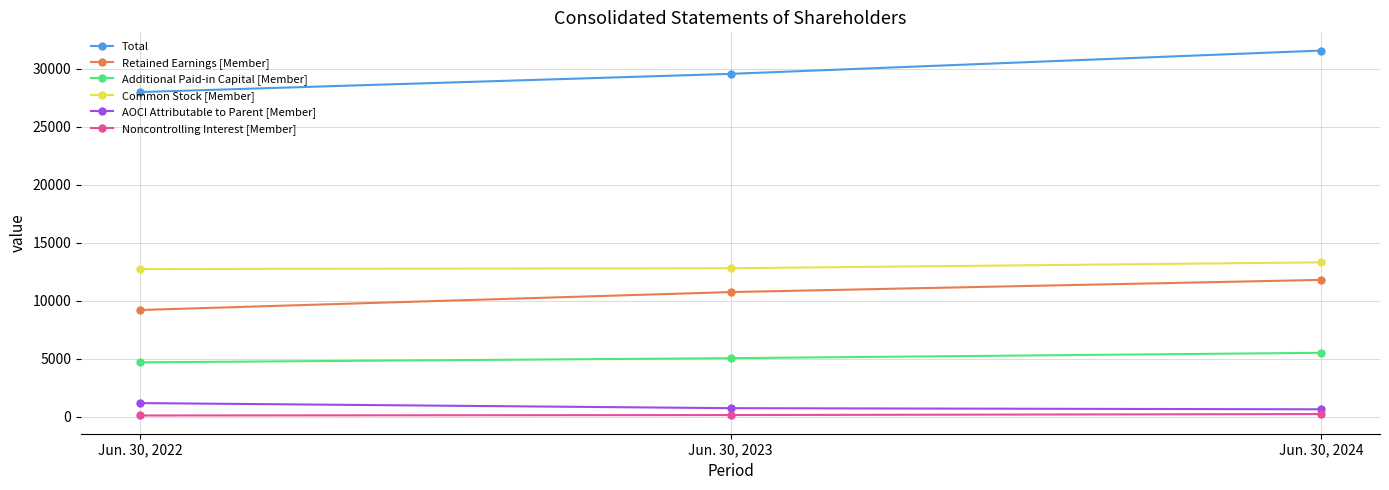

Which label corresponds to the largest value in the chart?

Jun. 30, 2024